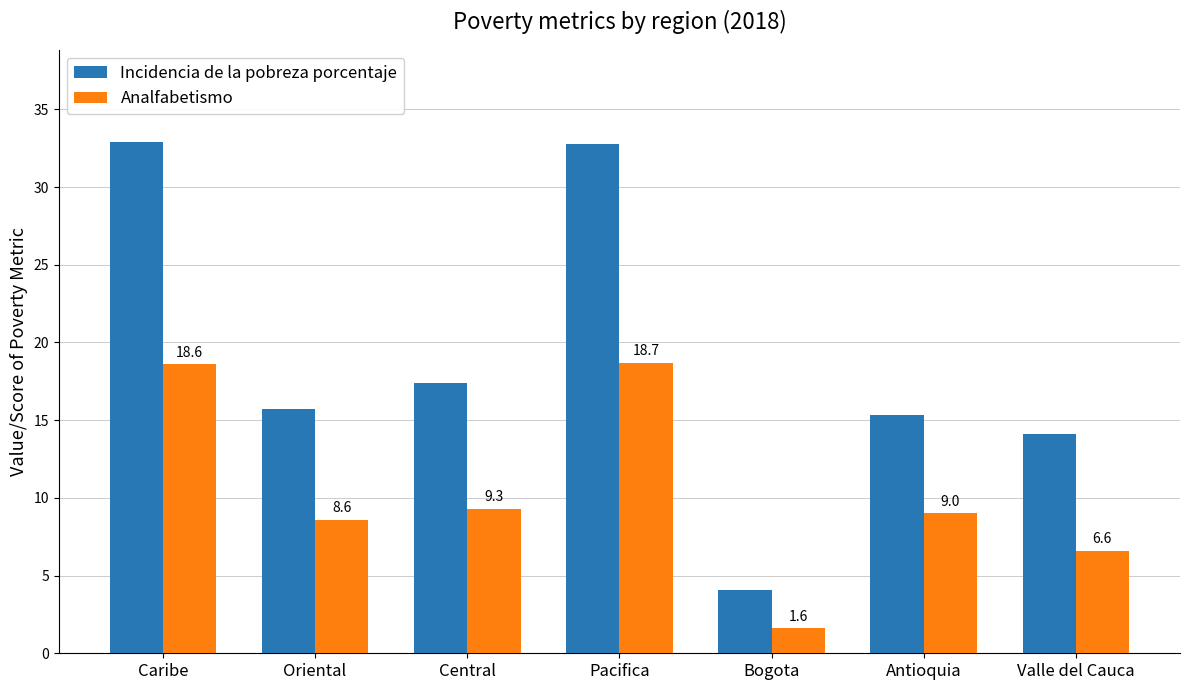

What is the average value of the Incidencia de la pobreza porcentaje series?

18.9